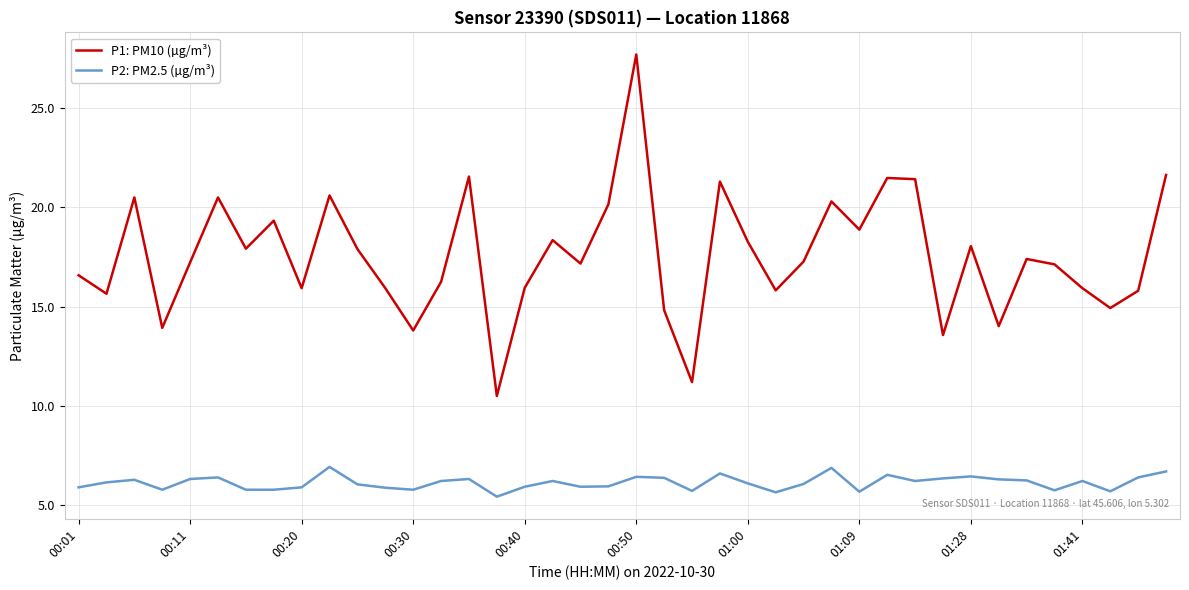

What is the difference between the maximum and minimum values in the P2: PM2.5 (µg/m³) series?

1.5